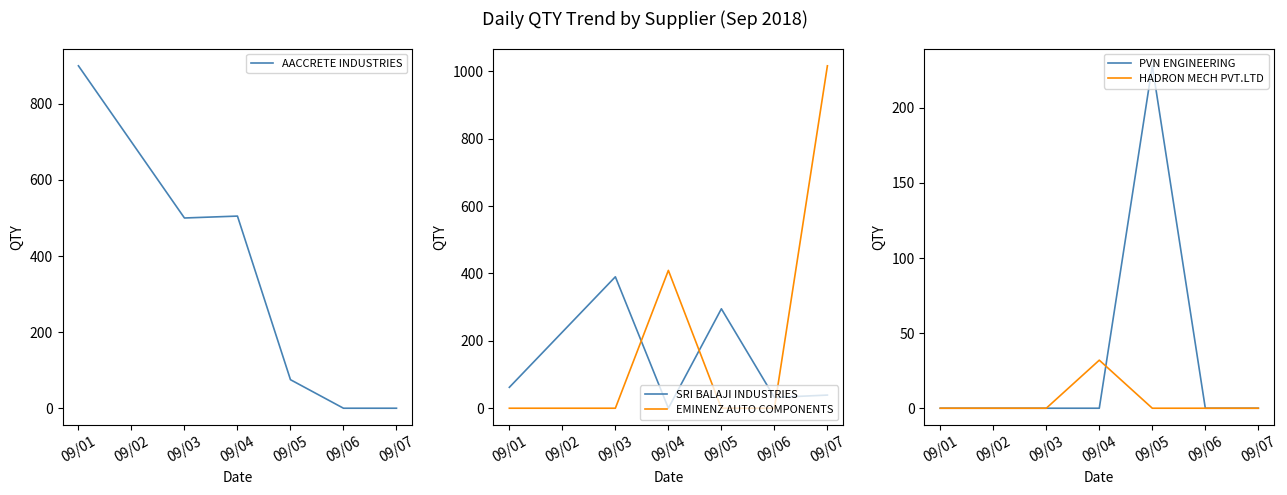

Is it true that SRI BALAJI INDUSTRIES equals 671 at 09/03?

False